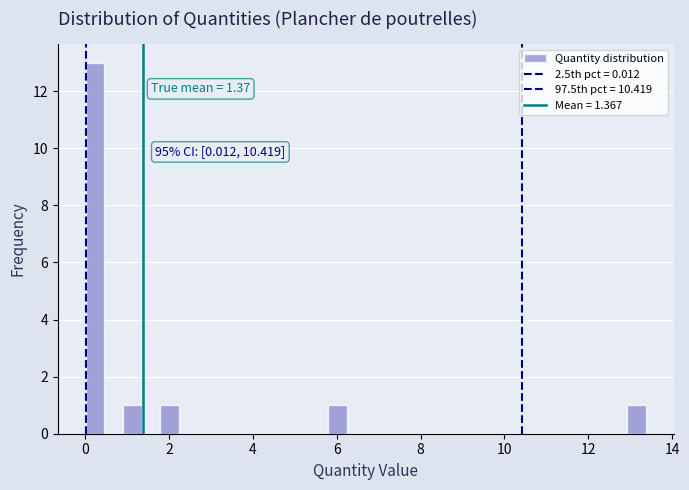

Read against the x-axis, roughly where is the centre of the tallest bar?

0.2